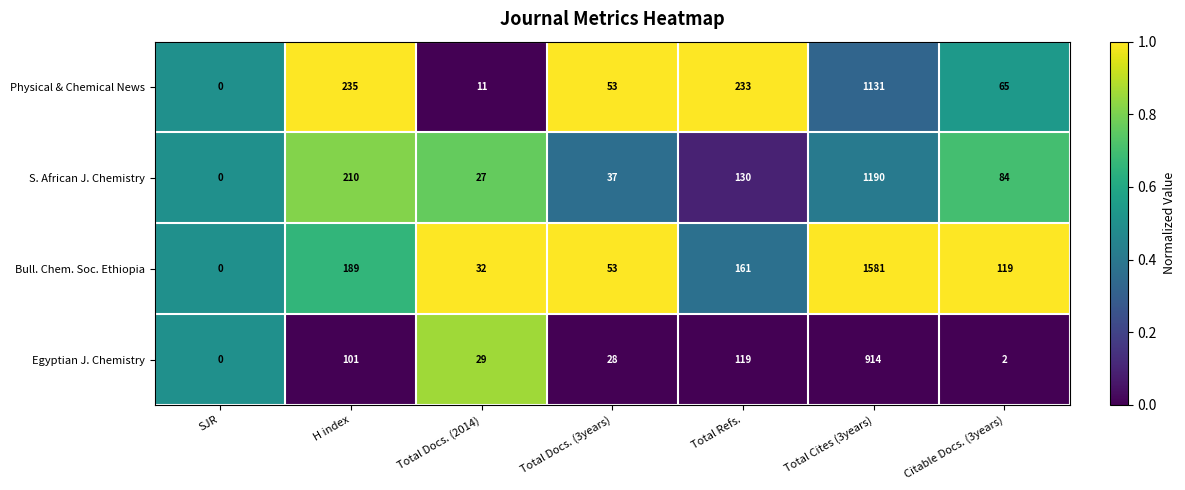

How many series are shown in this chart?

4